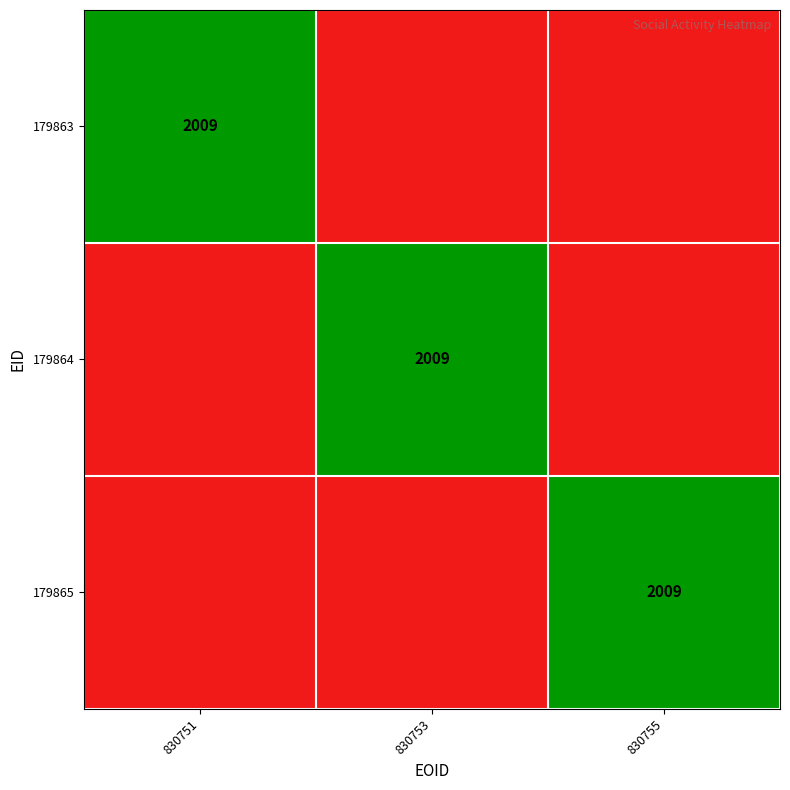

The 179864 series shows 1042 at 830753. True or false?

False